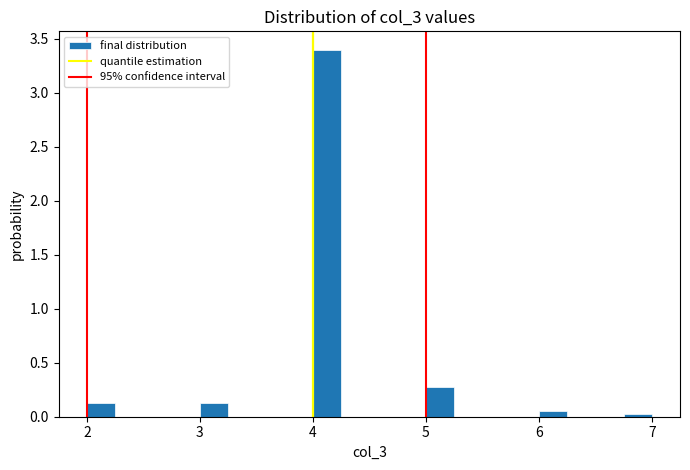

Read against the x-axis, roughly where is the centre of the tallest bar?

4.1